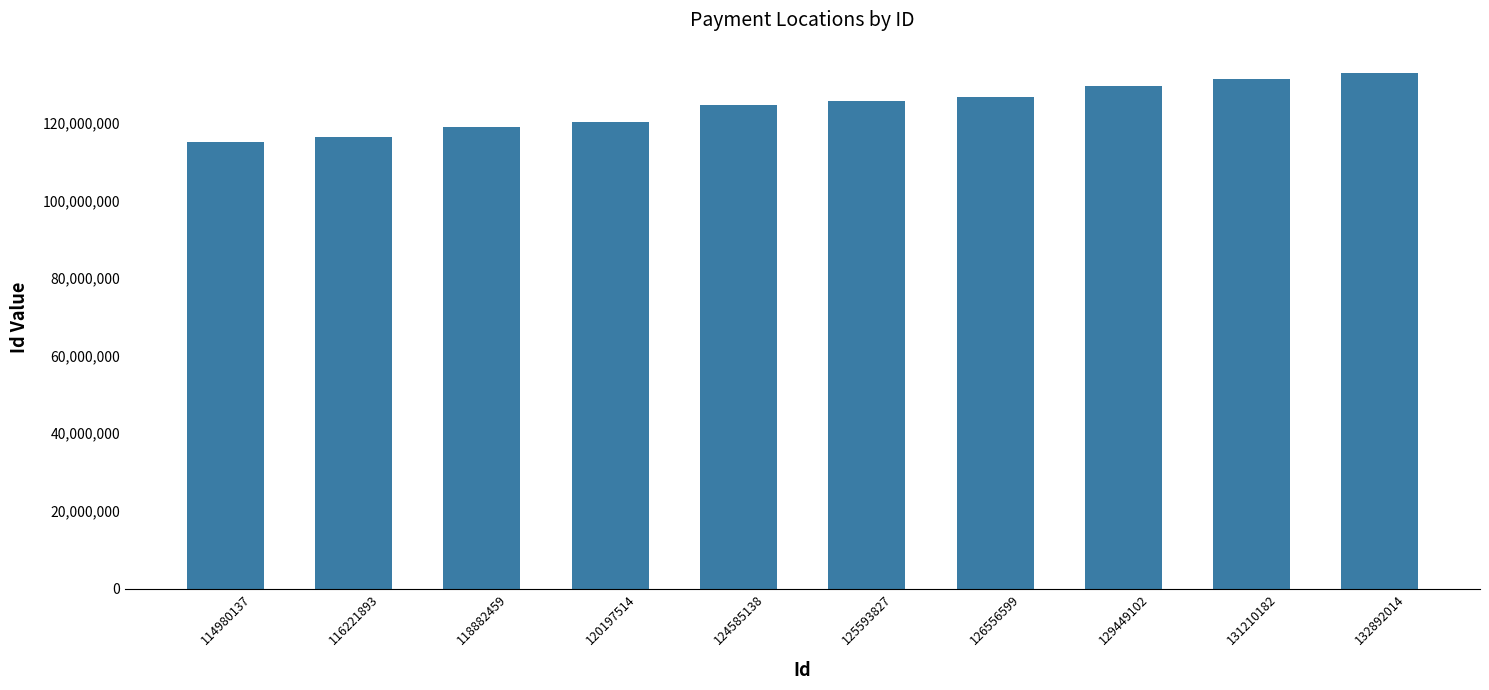

Count the number of data series in this chart.

1